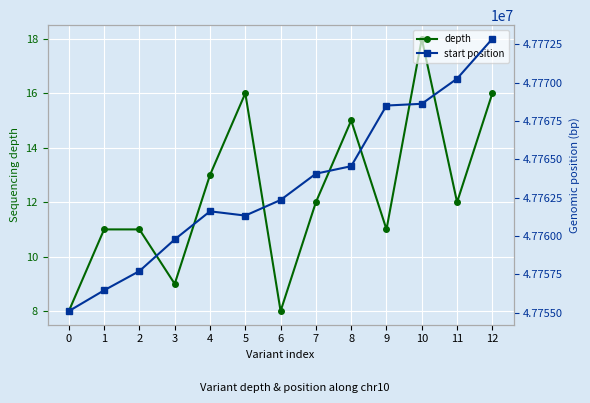

What is the total value across all series at 6?

47762361